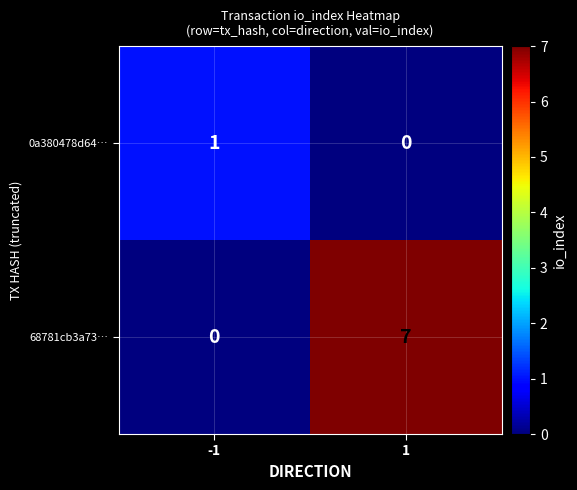

Reading right to left, what are all the values shown in this chart?

0a380478d64…: 1=0	-1=1
68781cb3a73…: 1=7	-1=0